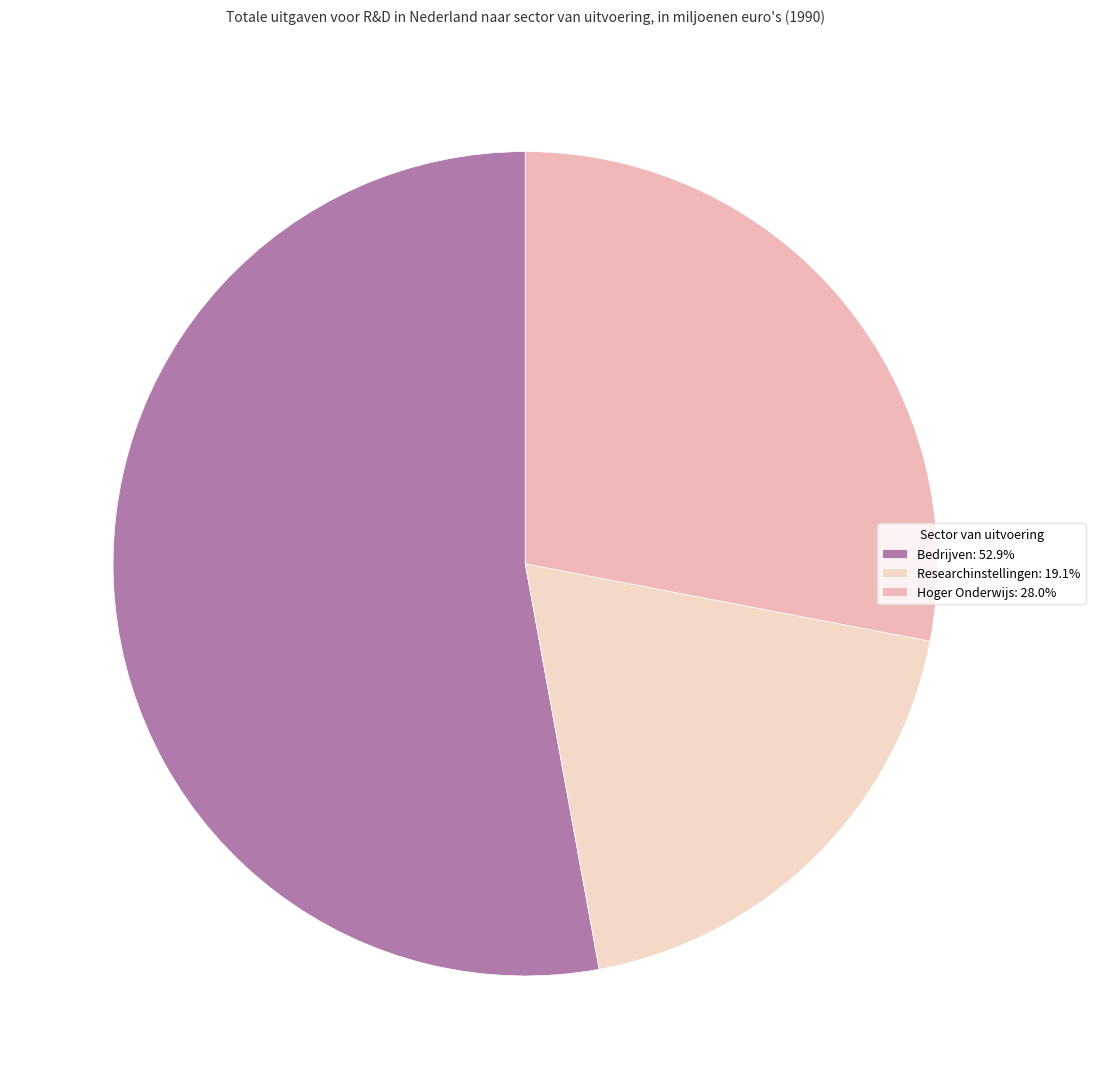

True or false: Bedrijven accounts for 39% of the total.

False